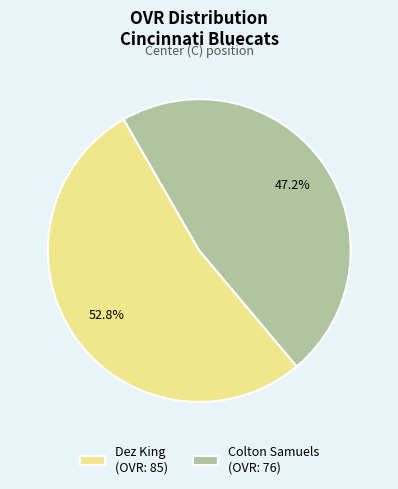

Which slice is the largest?

Dez King